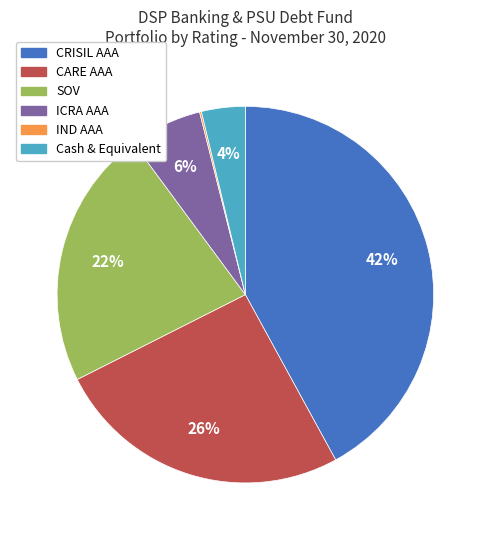

Is there a majority slice in this chart?

No